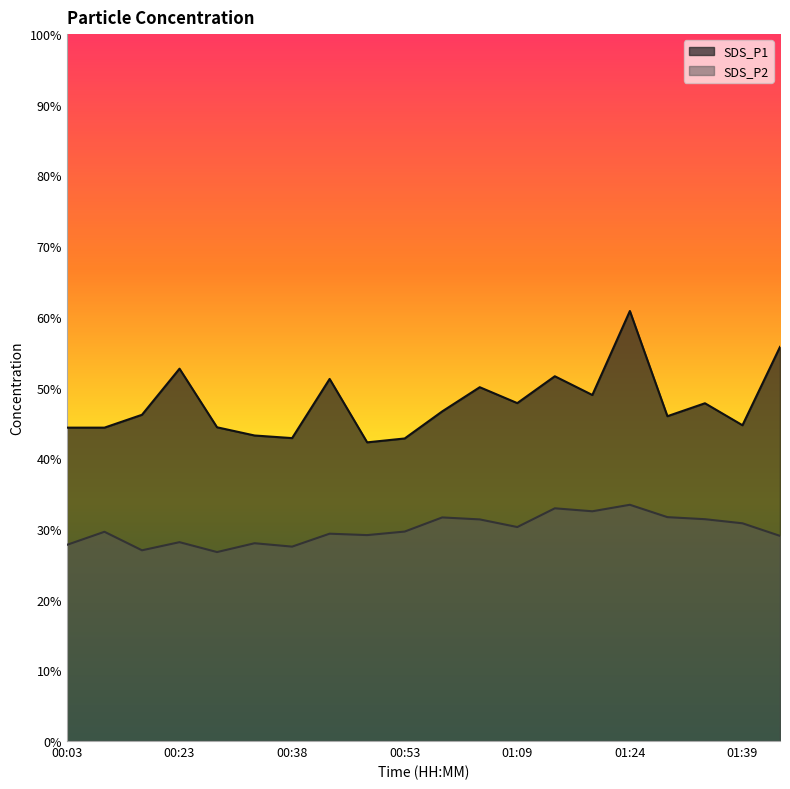

Between 00:38 and 01:39, which is larger?

01:39